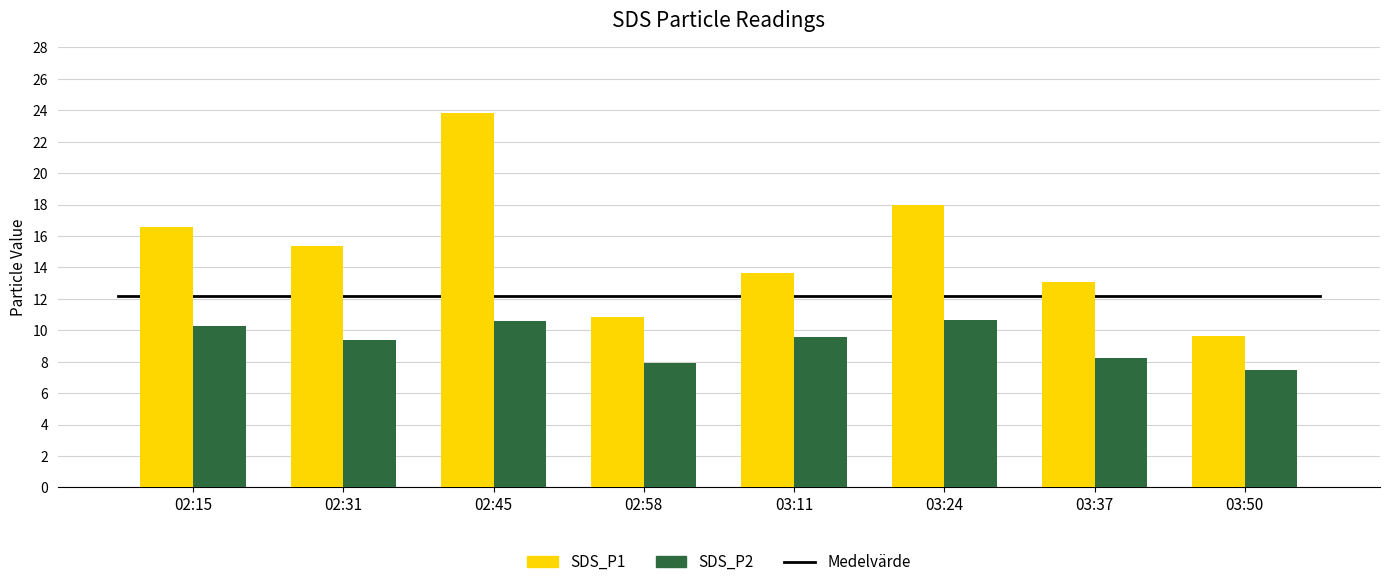

Where does the SDS_P1 series first go above 15?

02:15